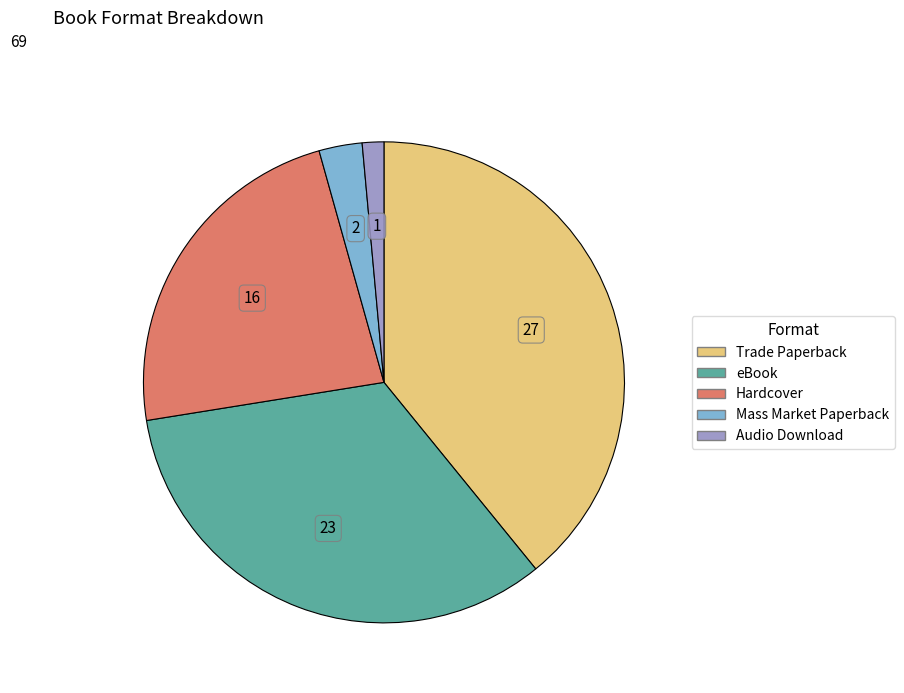

Is there a majority slice in this chart?

No